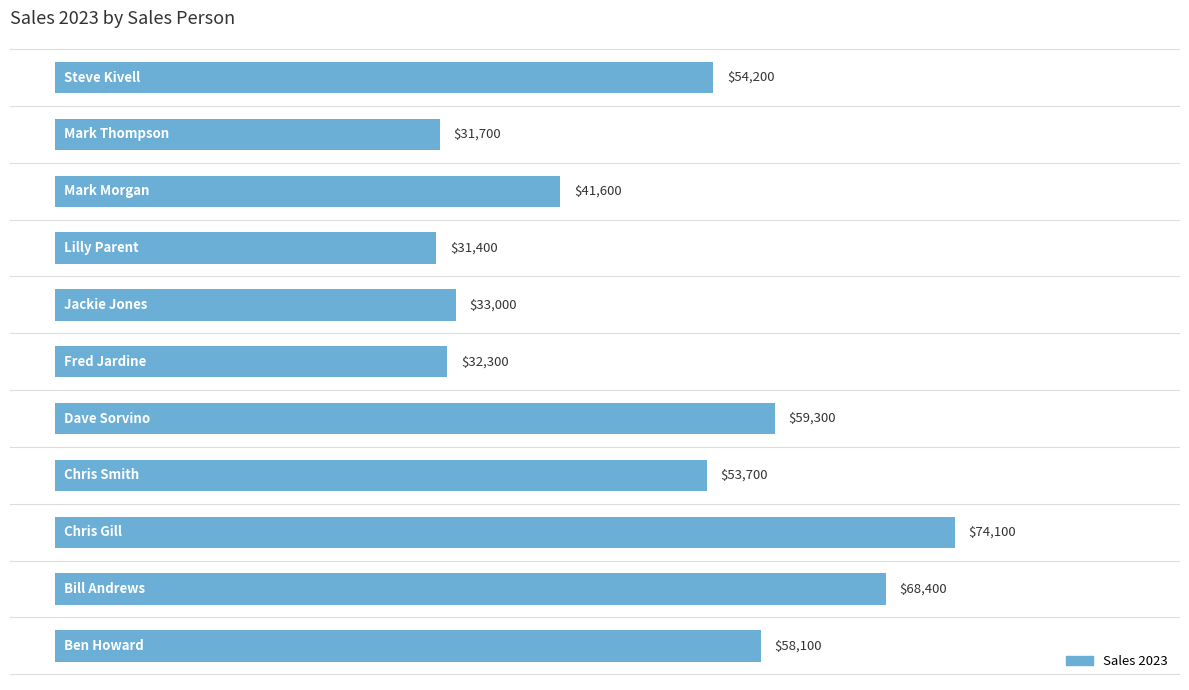

What is the sum of all values?

537800